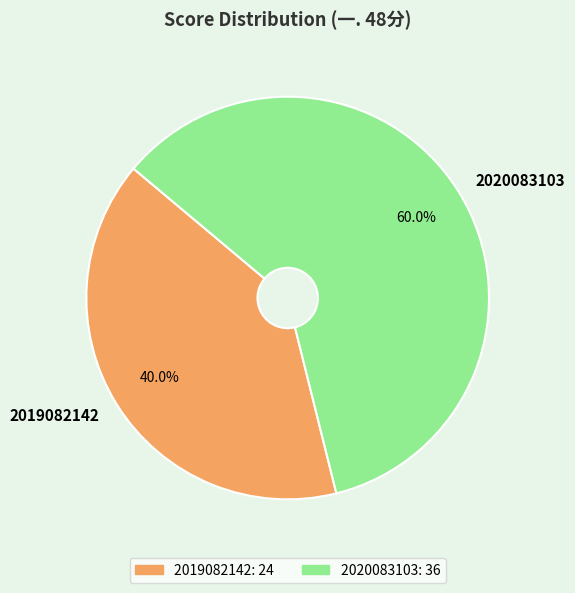

What portion of the pie excludes 2019082142?

60.0%